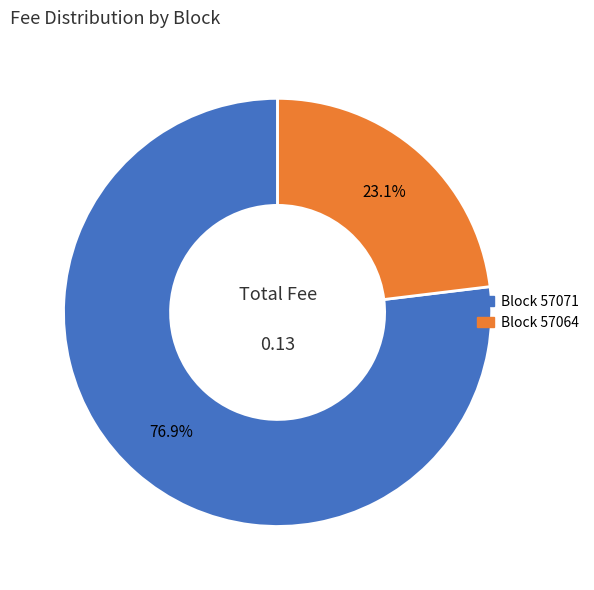

Which slice is the largest?

Block 57071